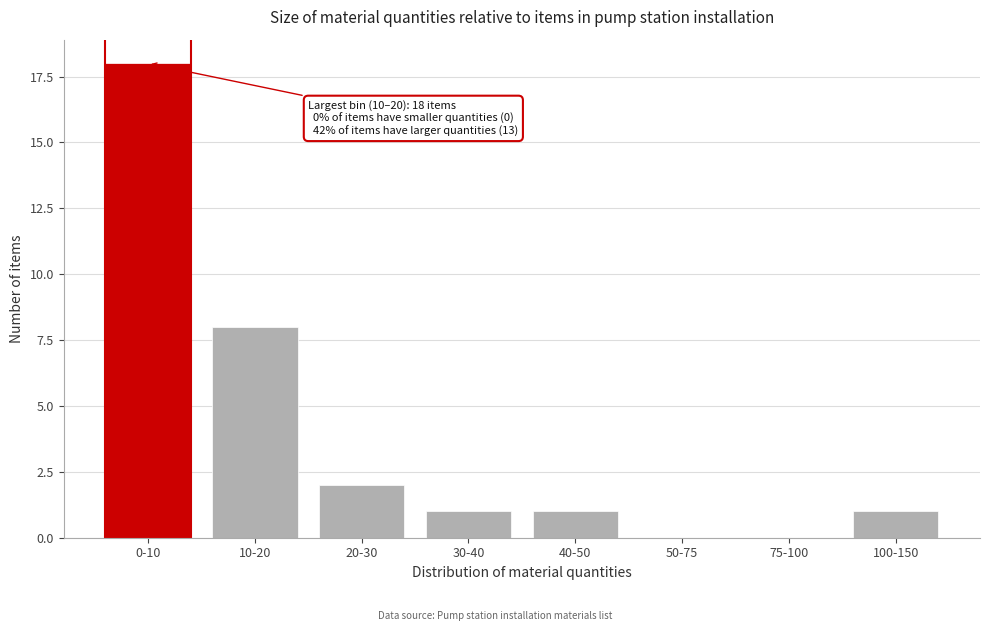

Reading left to right, extract all data points from this chart.

0-10=18	10-20=8	20-30=2	30-40=1	40-50=1	50-75=0	75-100=0	100-150=1